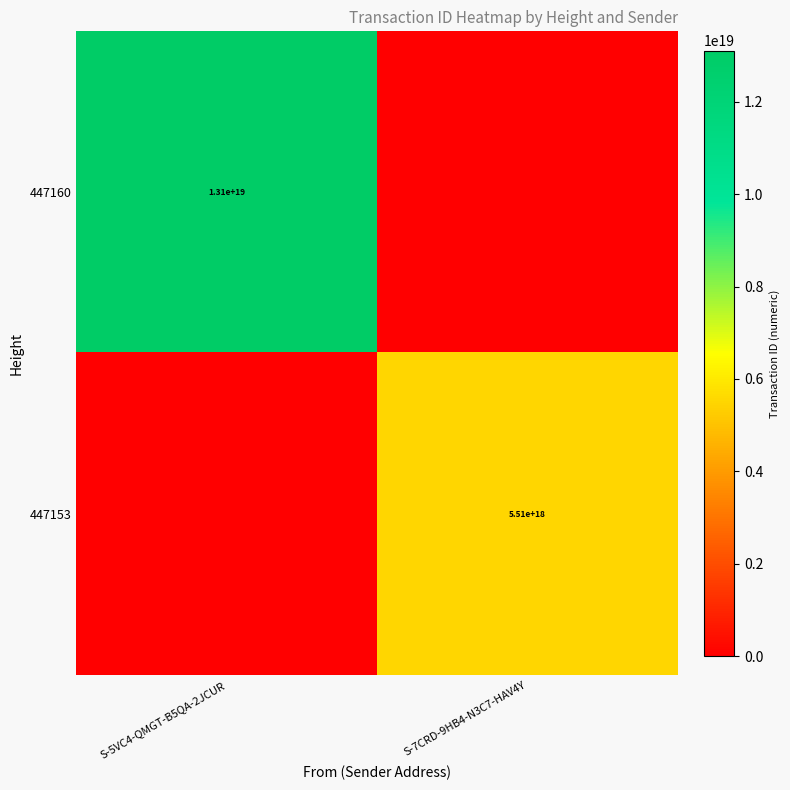

Is the value of 447153 at S-7CRD-9HB4-N3C7-HAV4Y greater than the value of 447160 at S-5VC4-QMGT-B5QA-2JCUR?

No